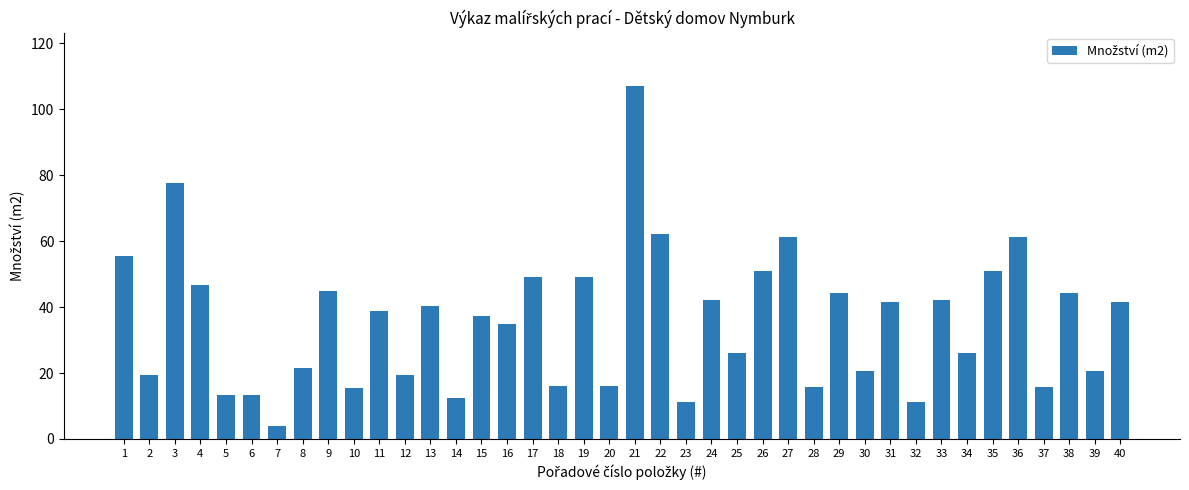

What is the sum of all values?

1422.3